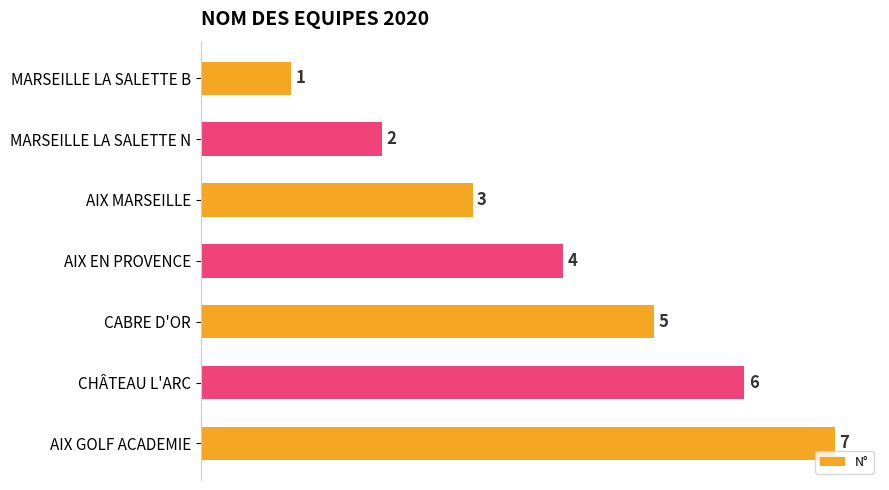

Rank the categories by value from highest to lowest.

AIX GOLF ACADEMIE, CHÂTEAU L'ARC, CABRE D'OR, AIX EN PROVENCE, AIX MARSEILLE, MARSEILLE LA SALETTE N, MARSEILLE LA SALETTE B